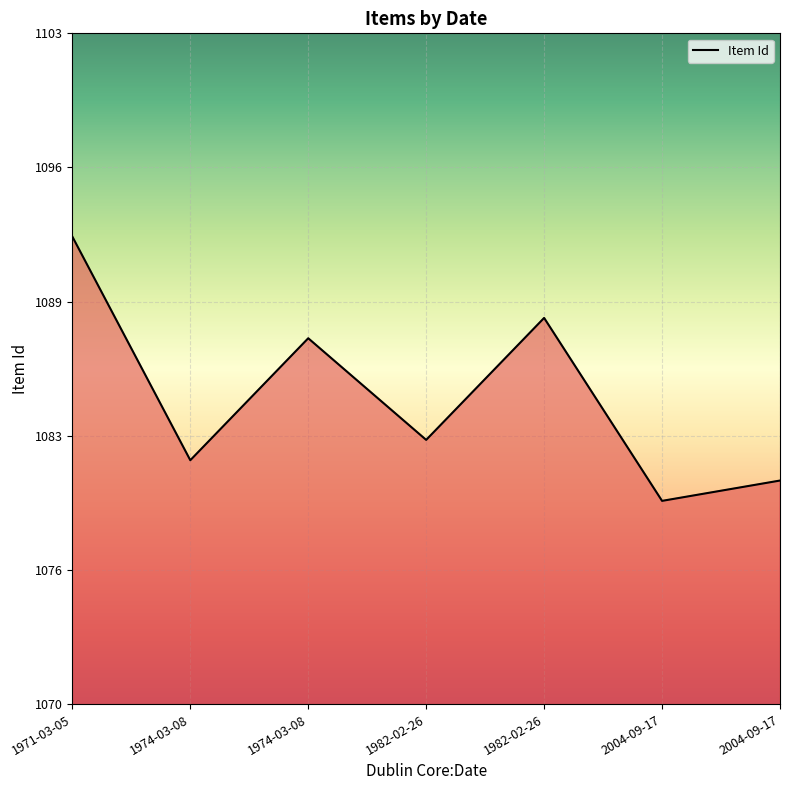

The chart shows a value of 1082 at 1974-03-08. True or false?

True